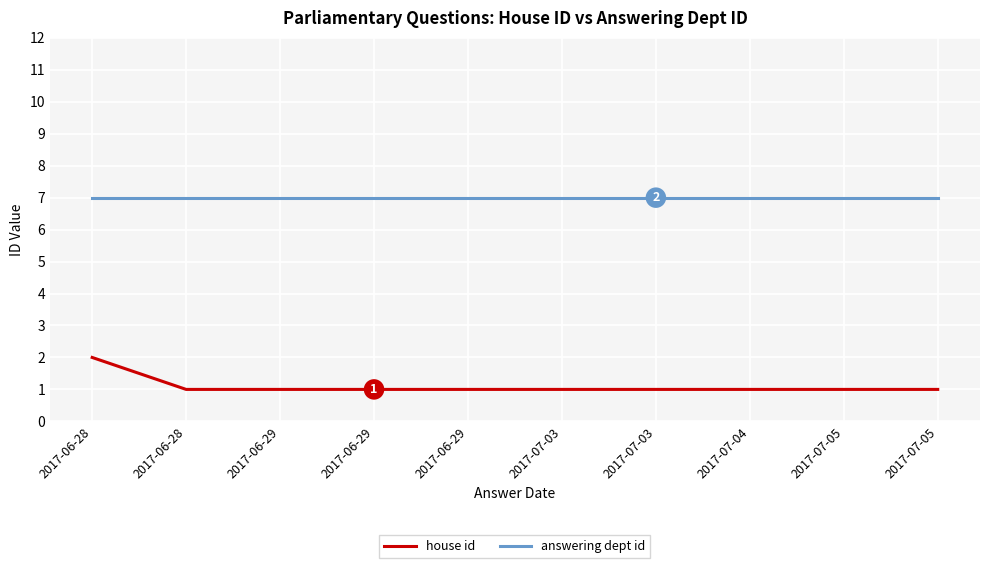

The answering dept id series shows 10 at 2017-07-03. True or false?

False